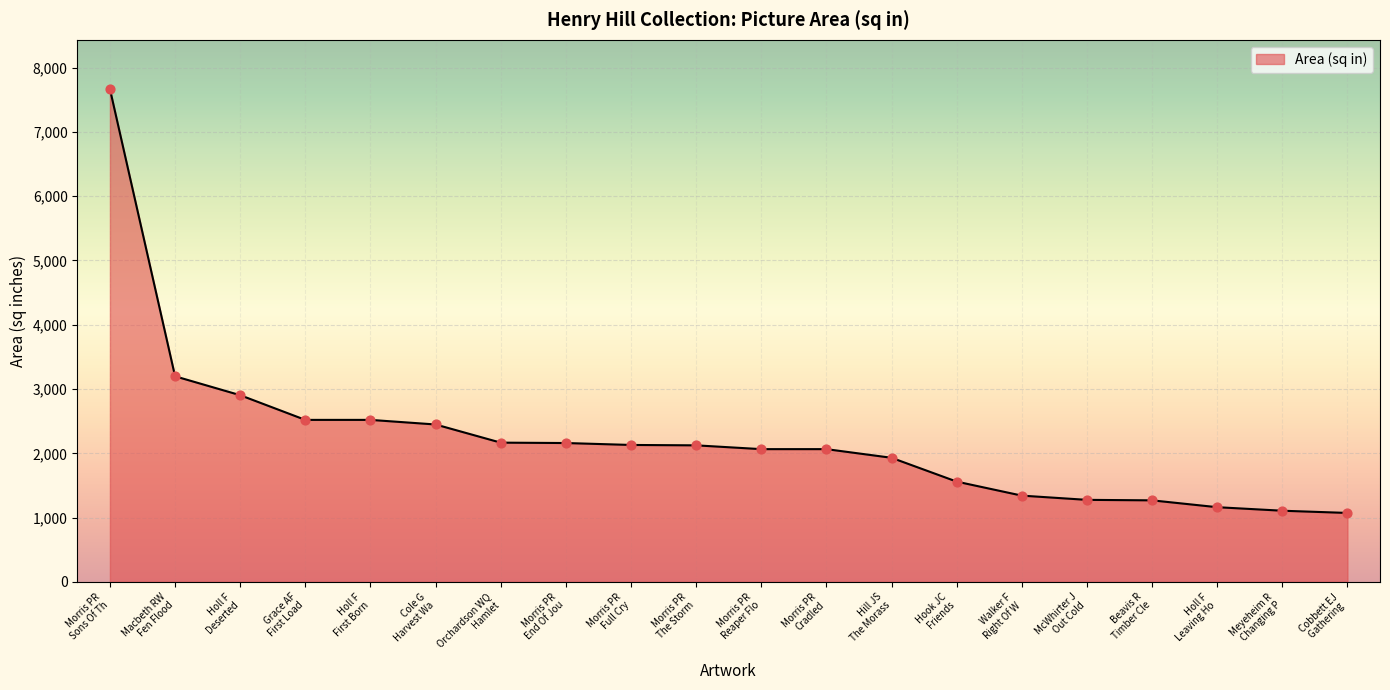

What is the greatest value displayed?

7665.0